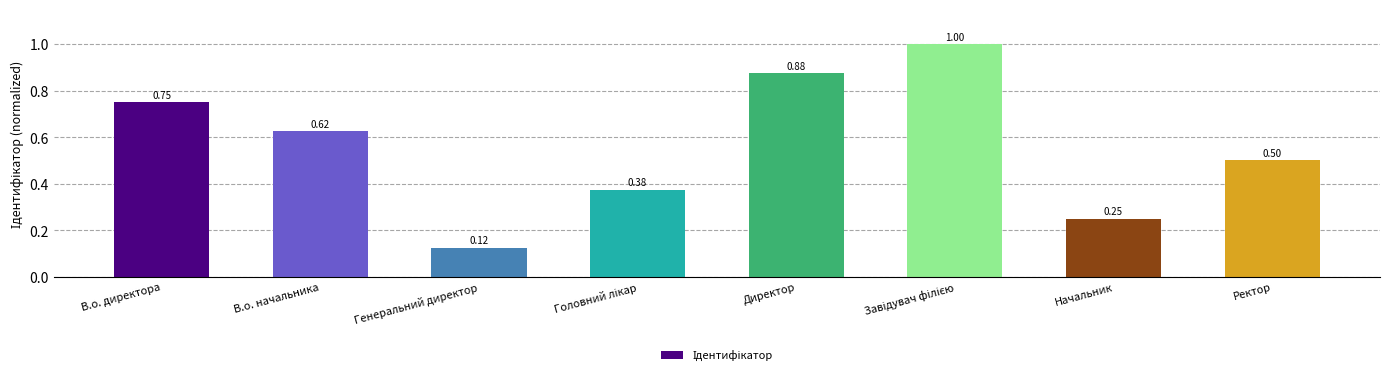

What is the label of the 6th bar from the right?

Генеральний директор